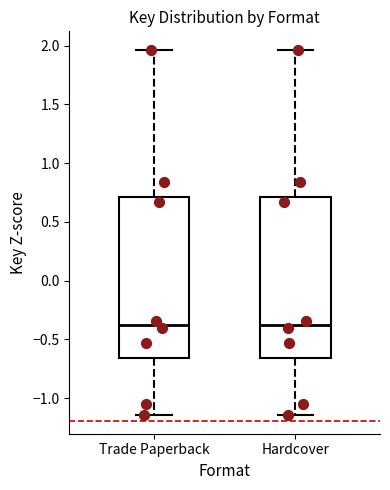

Where does the lower whisker of the box for Hardcover end on the y-axis? The values are not printed on the chart, so give them approximately, as read against the axis.

-1.15